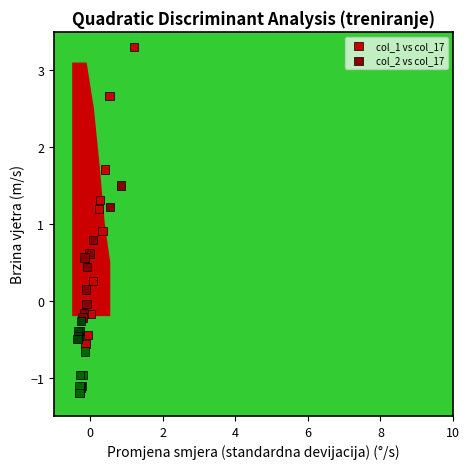

Which series has the widest spread of Y values?

col_1 vs col_17